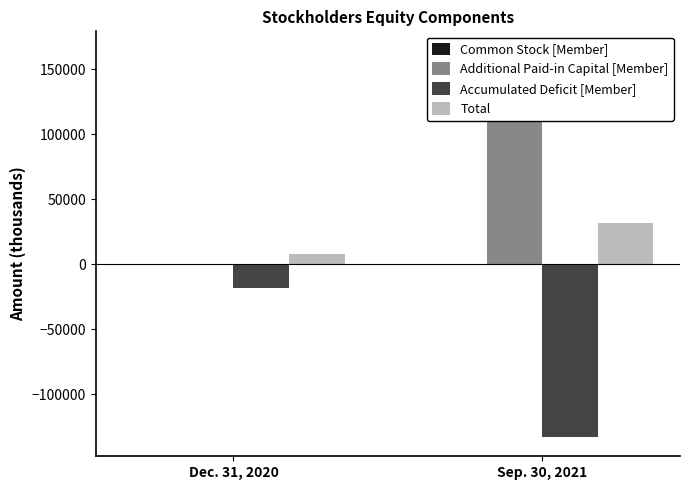

The Accumulated Deficit [Member] series shows -18141 at Dec. 31, 2020. True or false?

True